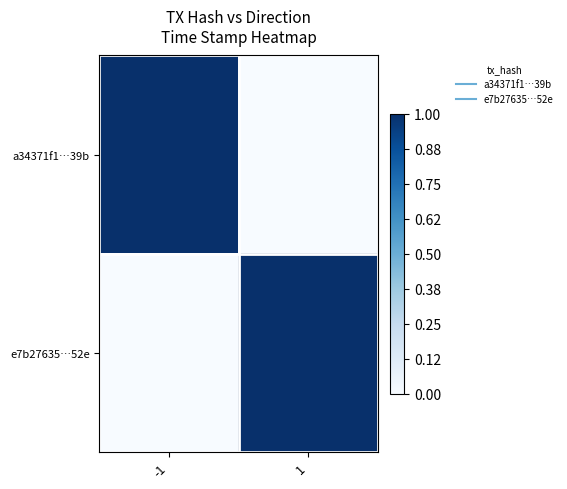

Between 1 and -1, which is larger?

-1